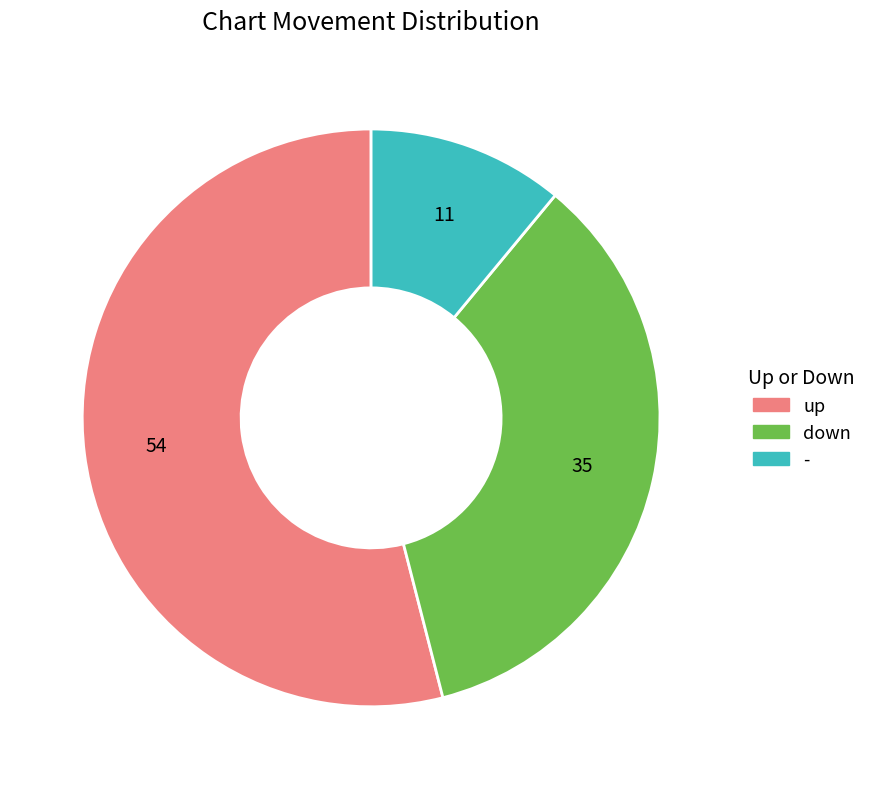

Between down and up, which is larger?

up